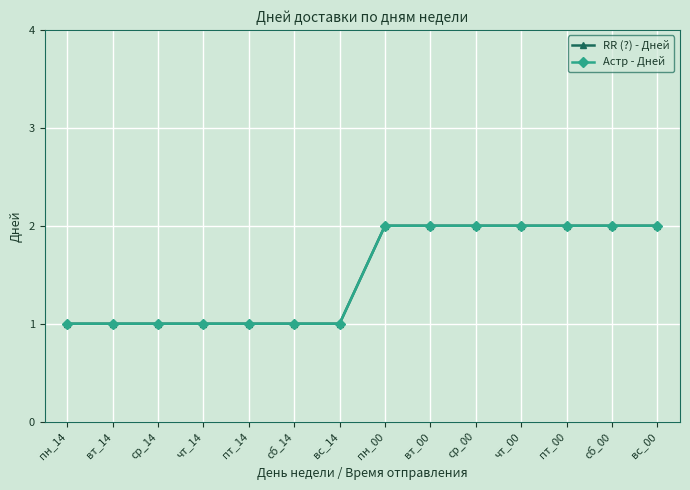

Does the chart have visible grid lines?

Yes